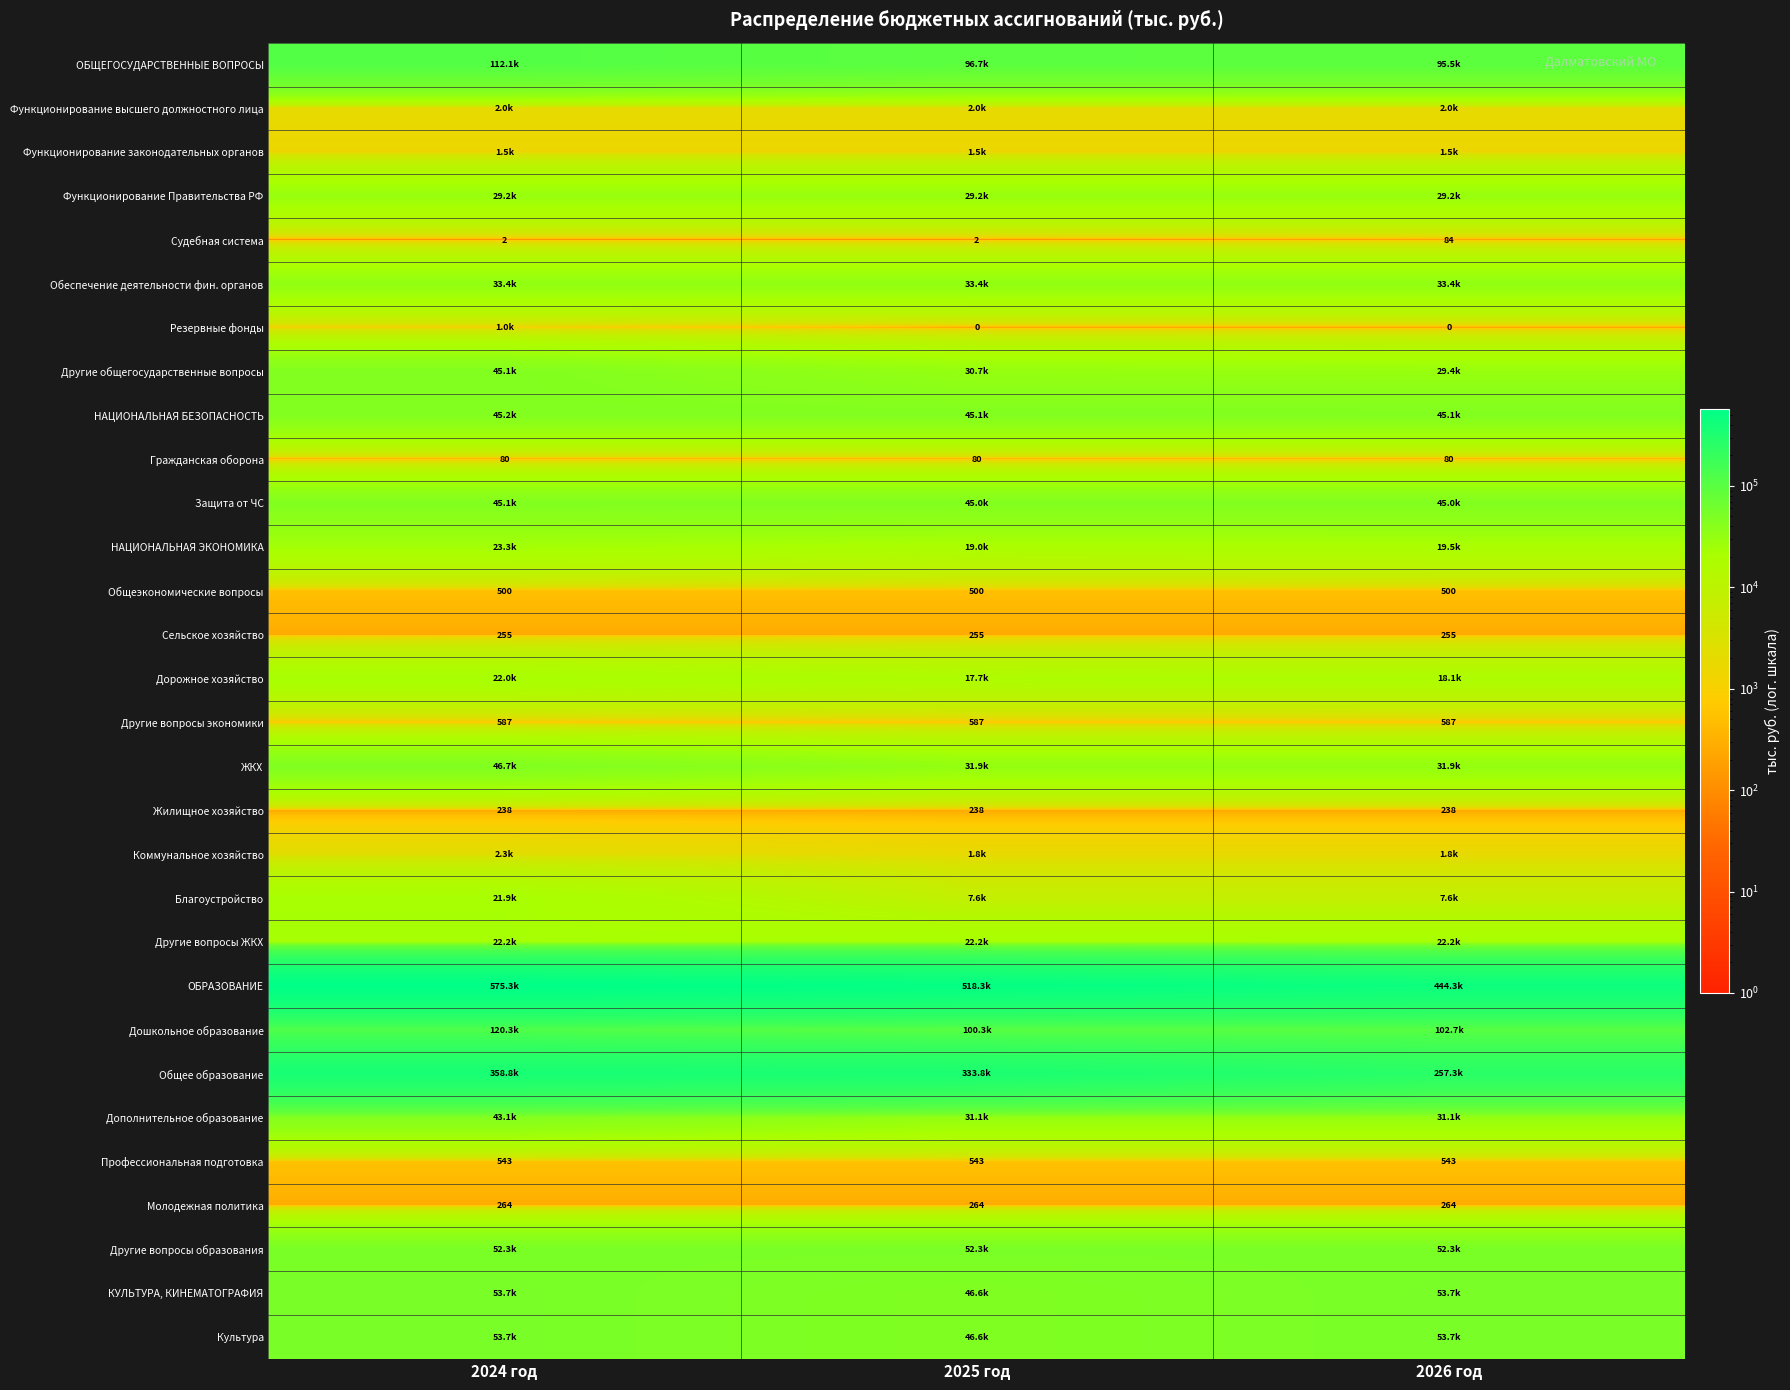

What is the sum of all Сельское хозяйство values?

765.0